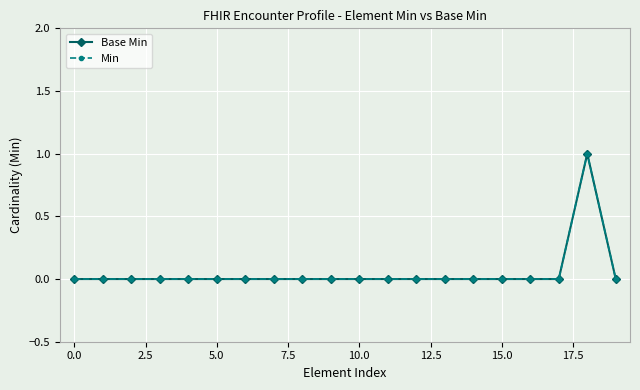

Does the chart have visible grid lines?

Yes